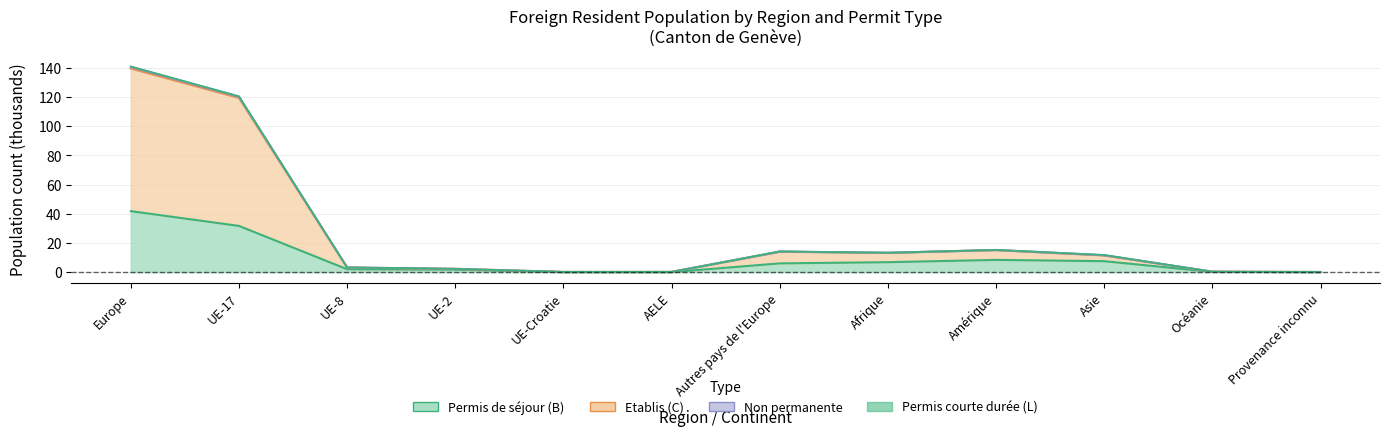

At which label does Etablis (C) Total first exceed 11?

Europe